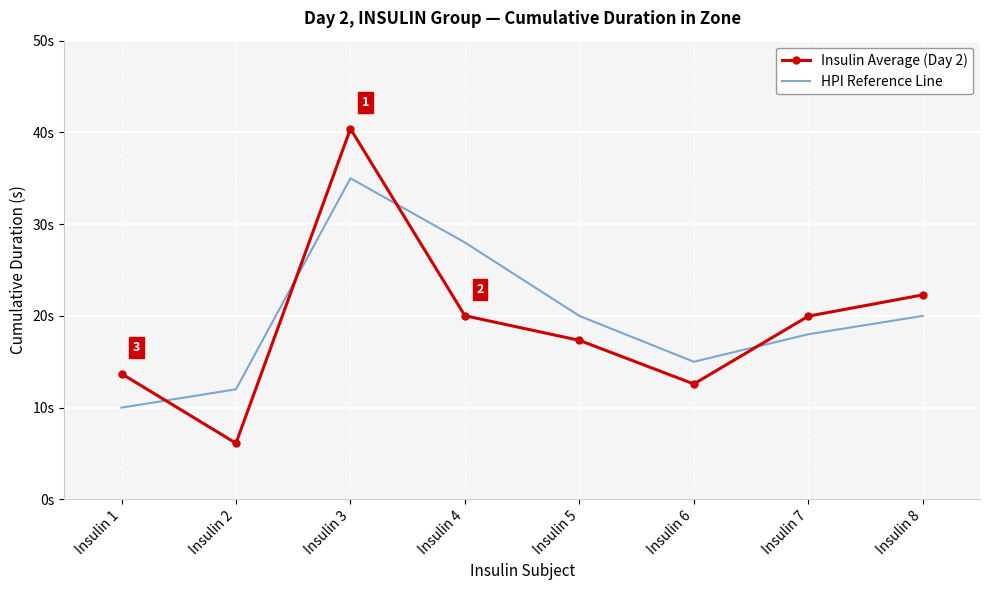

How many intersections are there between Insulin Average (Day 2) and HPI Reference Line?

4